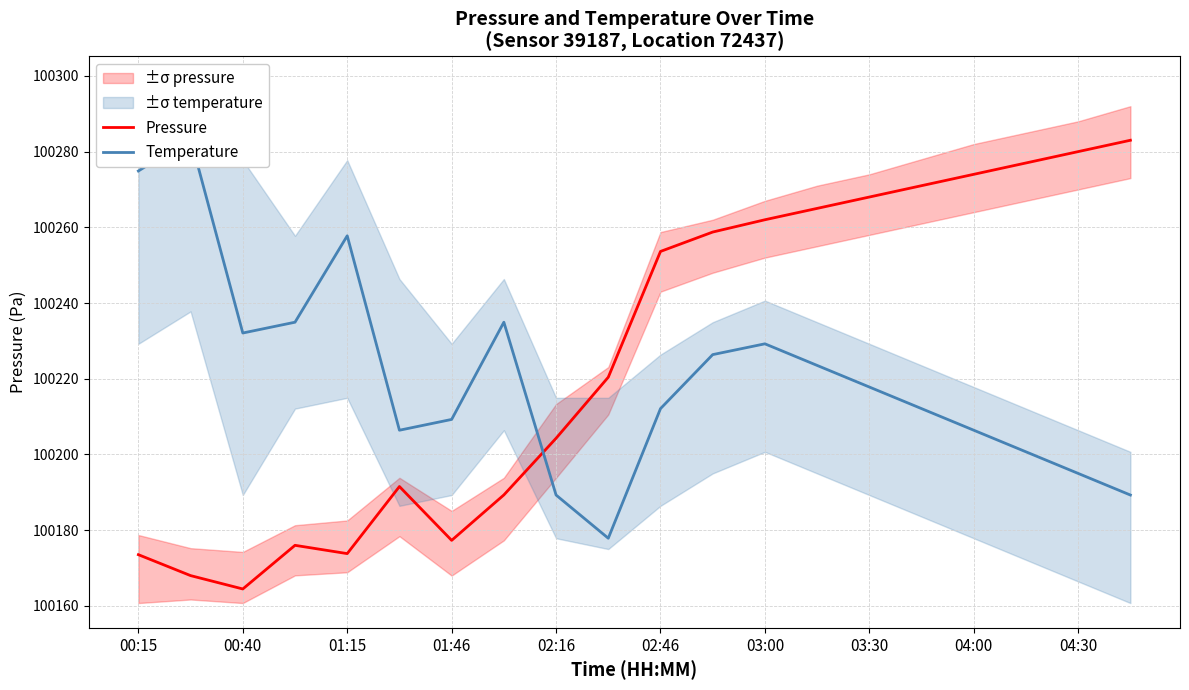

The Pressure series shows 100173.5 at 00:15. True or false?

True